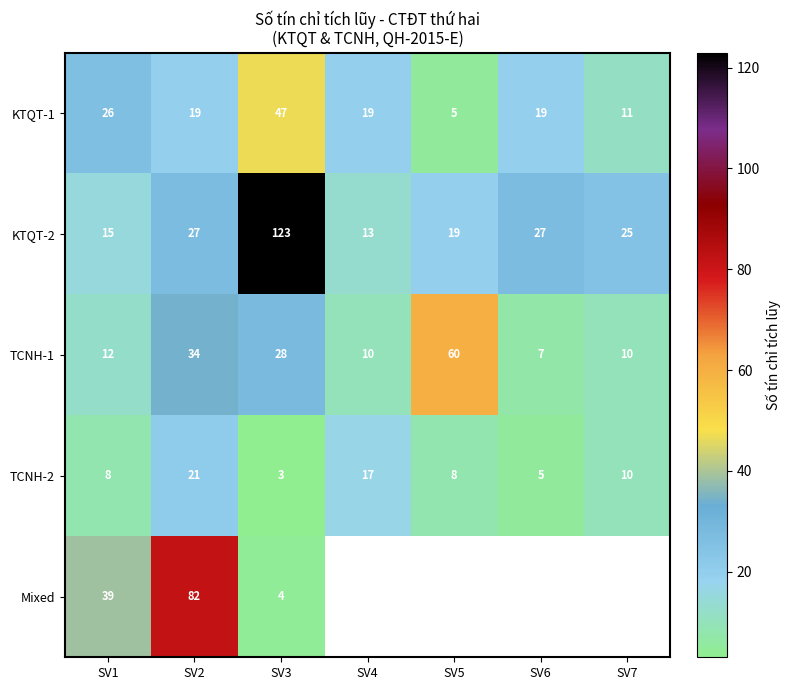

What is the average value of the TCNH-1 series?

23